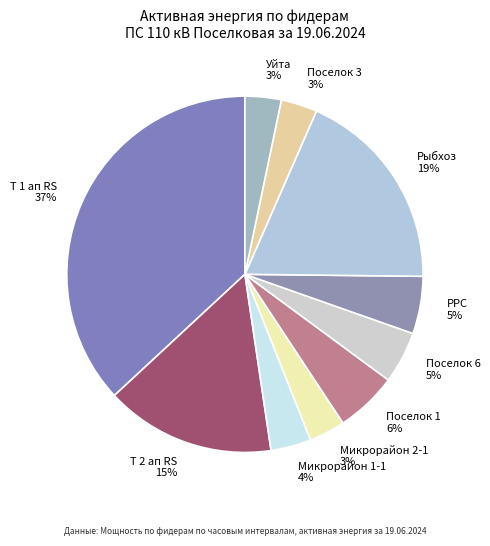

Do РРС 5% and Поселок 6 5% together represent more than half of the pie?

No